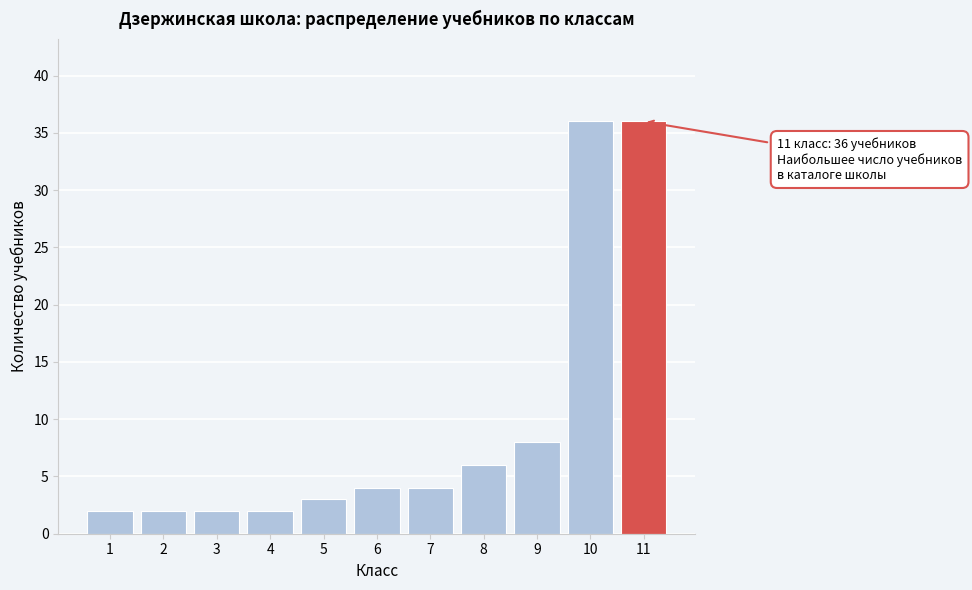

Reading right to left, transcribe all the data shown in this chart.

11=36	10=36	9=8	8=6	7=4	6=4	5=3	4=2	3=2	2=2	1=2